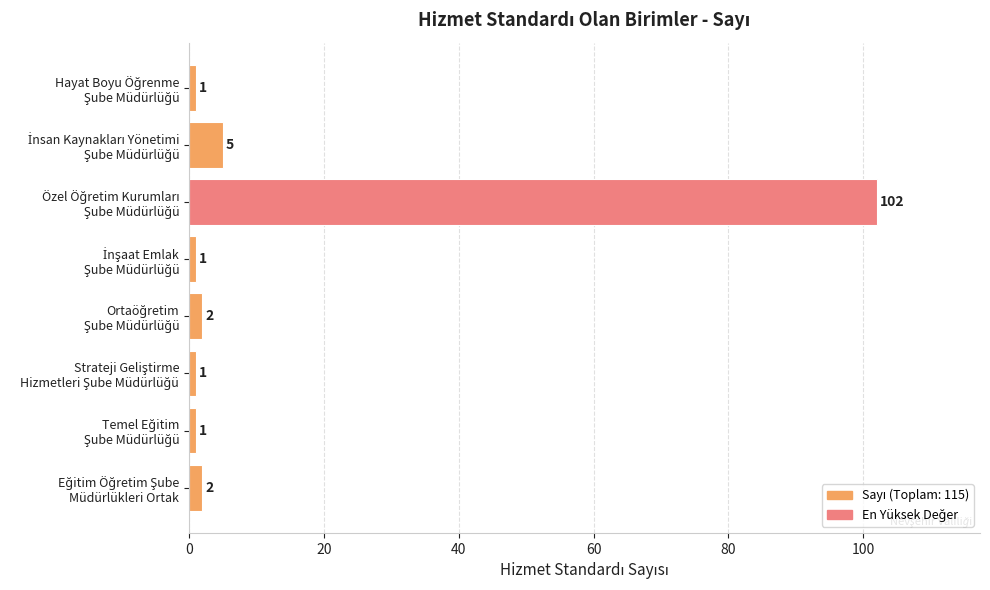

What is the difference between the maximum and second lowest values?

101